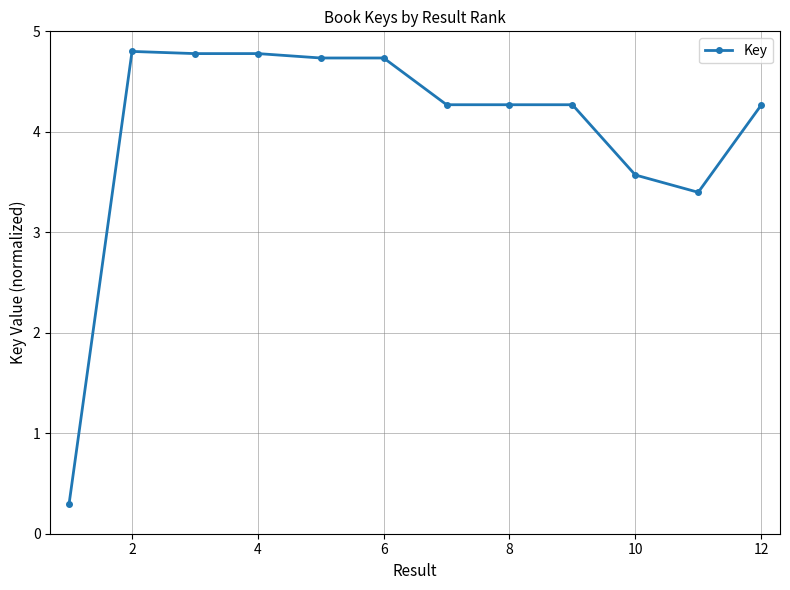

What is the value of the 6th point from the left?

4.7